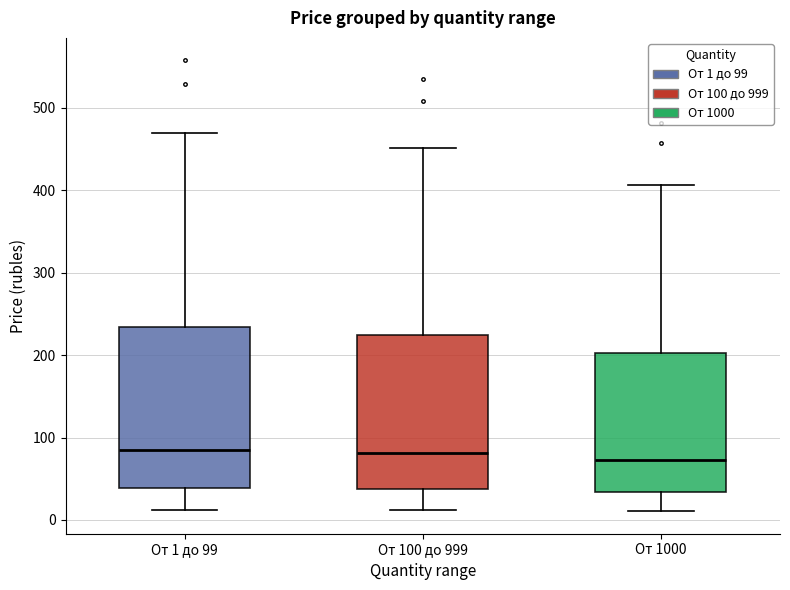

Where is the upper edge of the box for От 1 до 99 on the y-axis? The values are not printed on the chart, so give them approximately, as read against the axis.

230